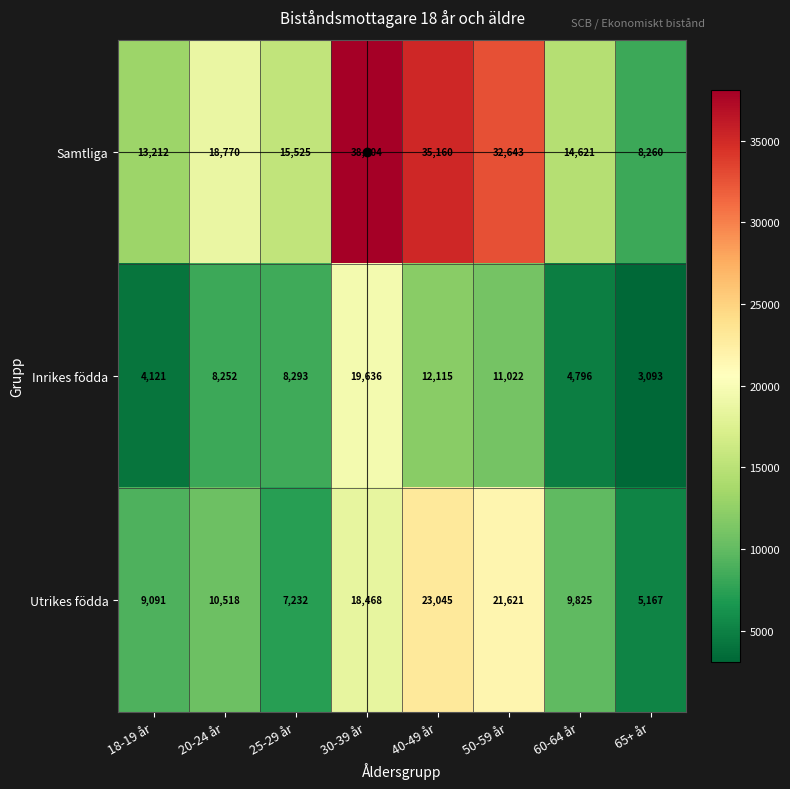

The value of Utrikes födda at 30-39 år is 30064. True or false?

False